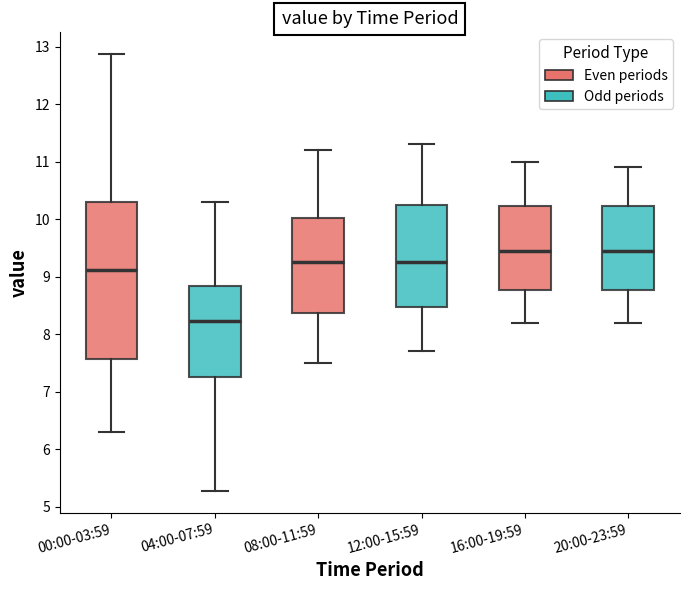

Reading left to right, read every box against the y-axis: the position of its median line, the range the box covers, and the ends of its whiskers. The values are not printed on the chart, so give them approximately, as read against the axis.

00:00-03:59: median 9.1, box 7.6 to 10.3, whiskers 6.3 to 12.9
04:00-07:59: median 8.2, box 7.3 to 8.8, whiskers 5.3 to 10.3
08:00-11:59: median 9.3, box 8.4 to 10.0, whiskers 7.5 to 11.2
12:00-15:59: median 9.3, box 8.5 to 10.3, whiskers 7.7 to 11.3
16:00-19:59: median 9.5, box 8.8 to 10.2, whiskers 8.2 to 11.0
20:00-23:59: median 9.5, box 8.8 to 10.2, whiskers 8.2 to 10.9